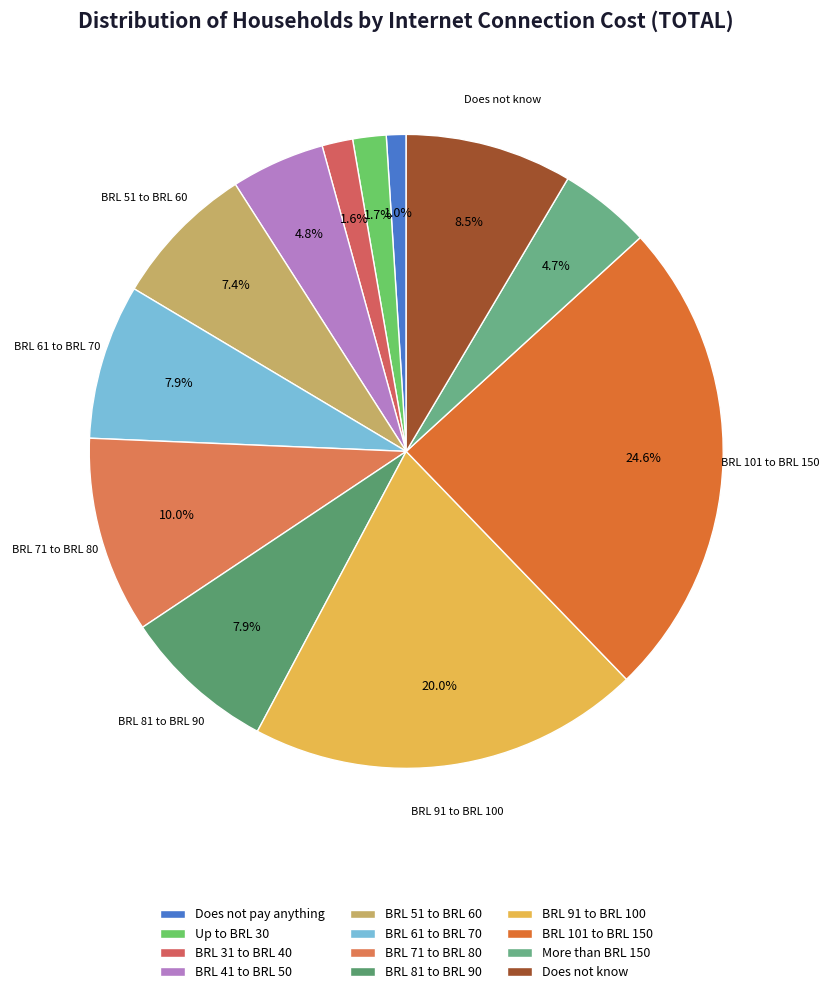

What is the ratio of the value at BRL 51 to BRL 60 to the value at Does not know?

0.9